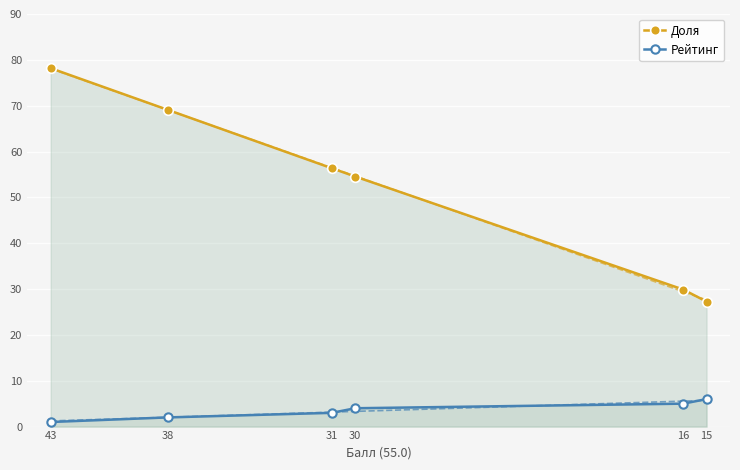

True or false: Доля and Рейтинг intersect in this chart.

False